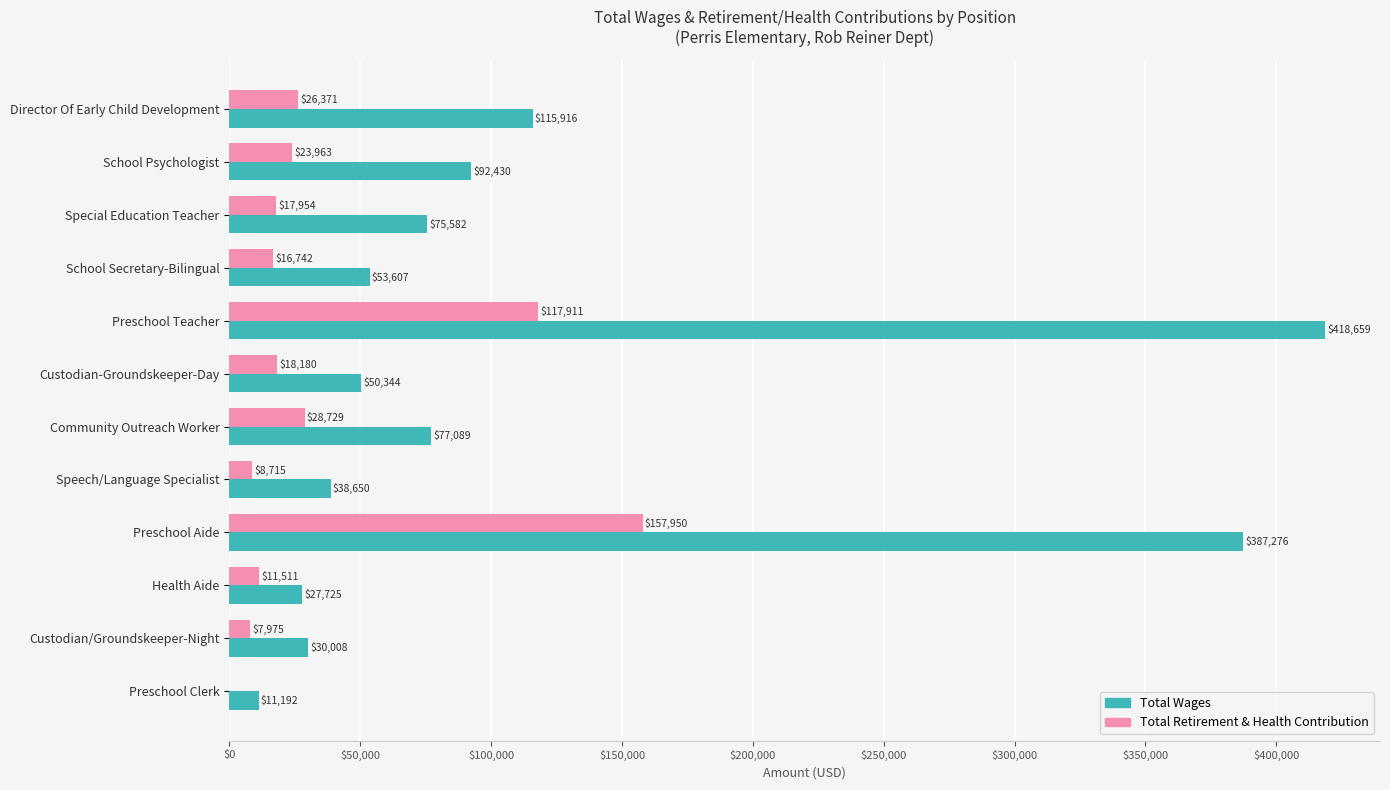

Is the value of Total Wages at Custodian-Groundskeeper-Day greater than the value of Total Retirement & Health Contribution at Director Of Early Child Development?

Yes